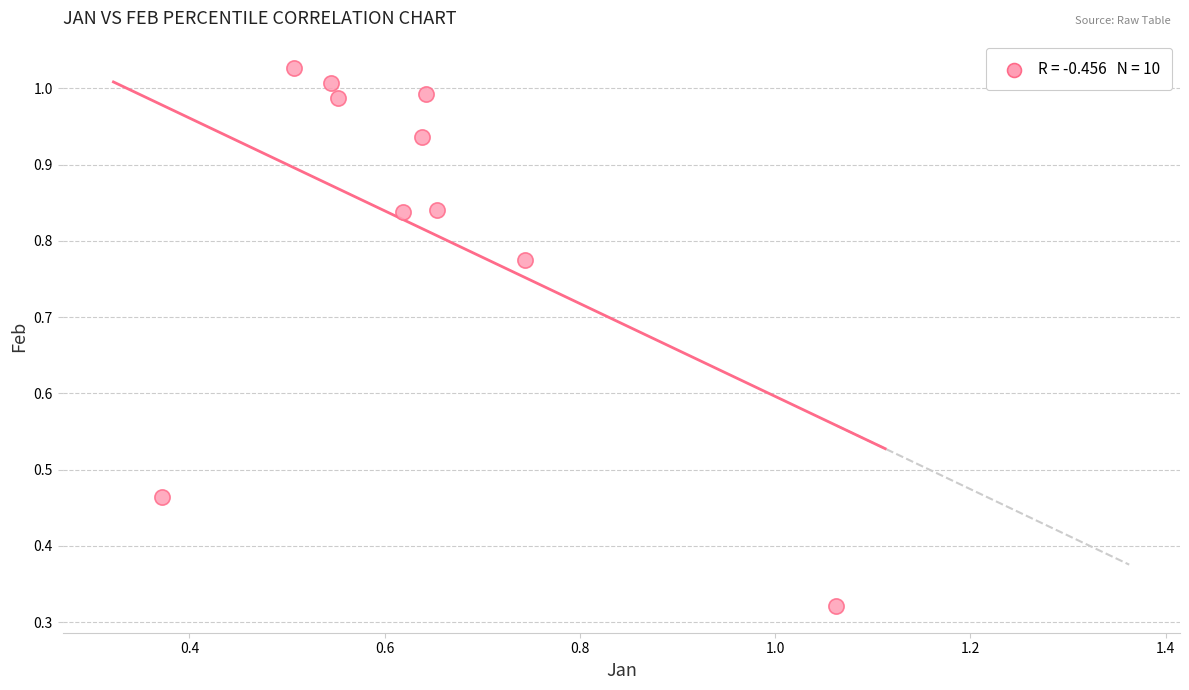

What is the range of X values (max minus min)?

0.7